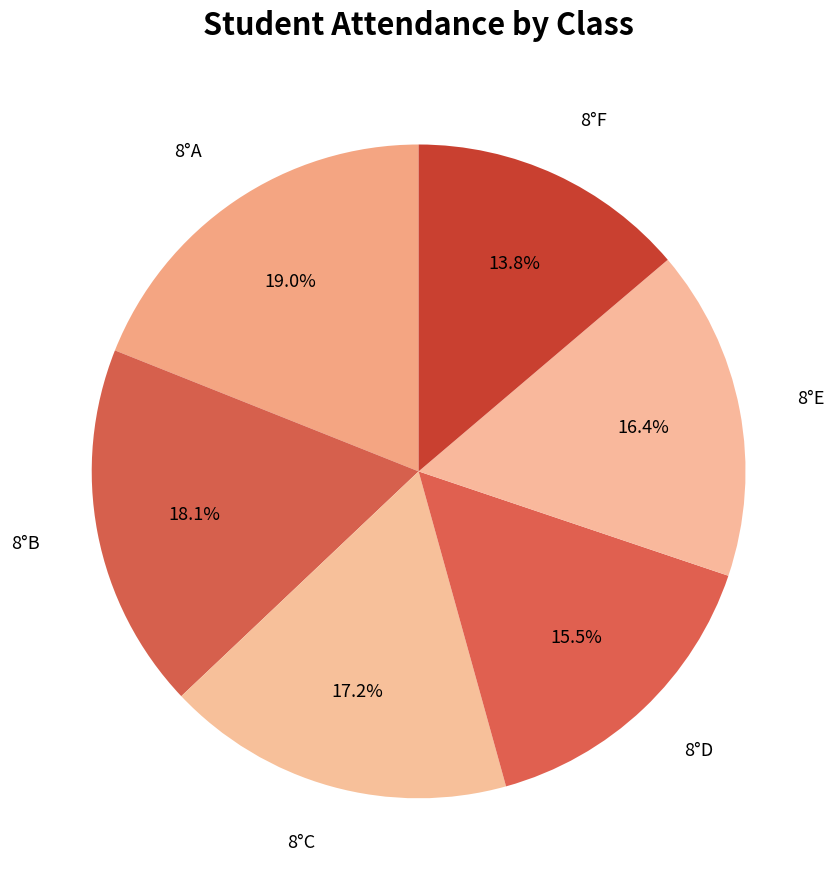

To the nearest percent, what is the average slice percentage?

17%